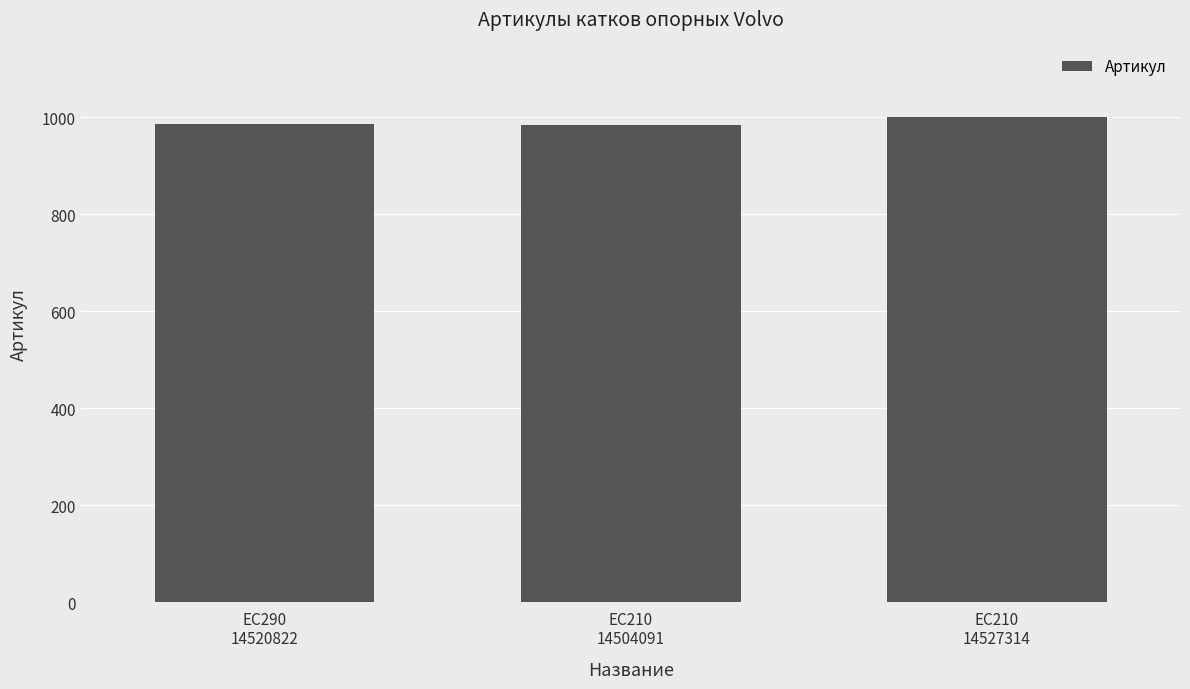

What is the difference between the maximum and minimum values?

16